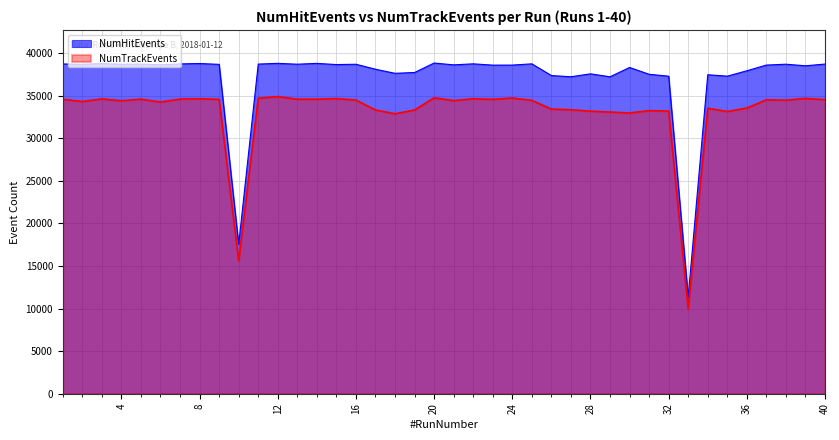

Does the chart display data point markers on the line(s)?

No